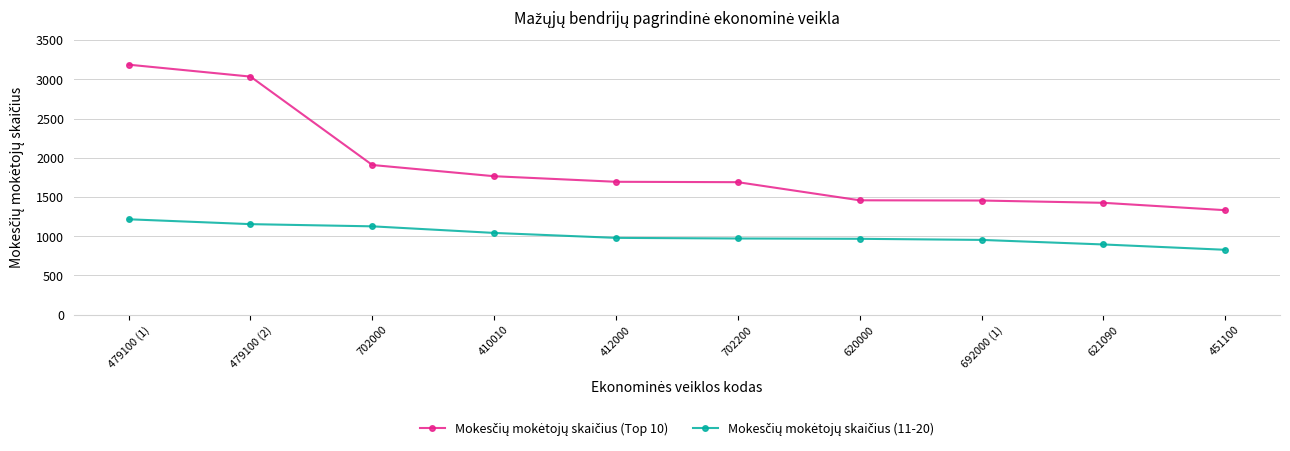

How many distinct data groups are displayed?

2